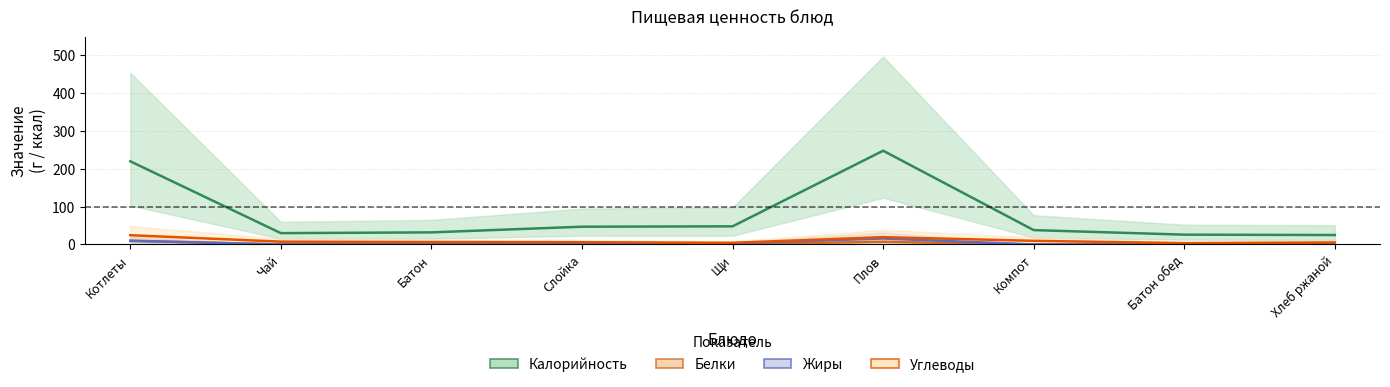

What is the difference between the second highest and minimum values in the Углеводы series?

15.9